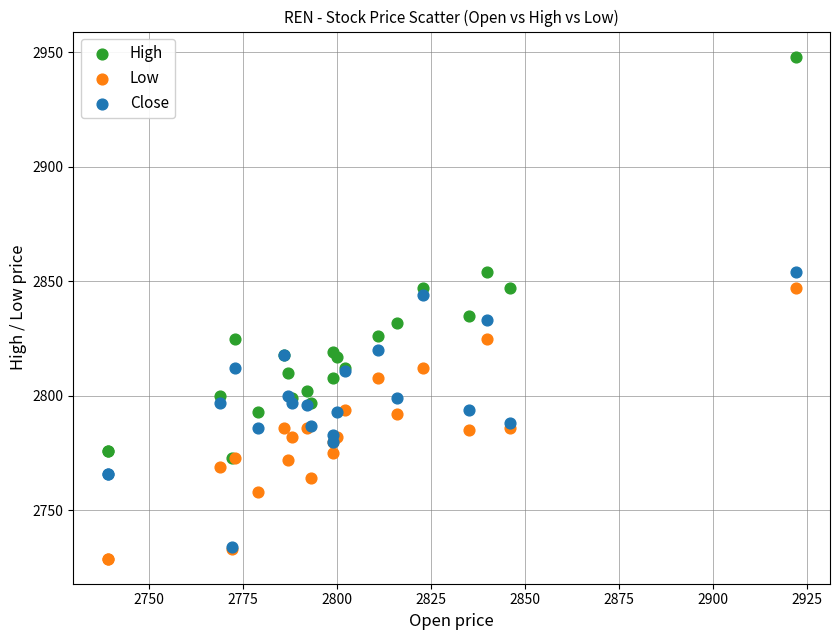

Which series reaches the minimum Y coordinate?

Low